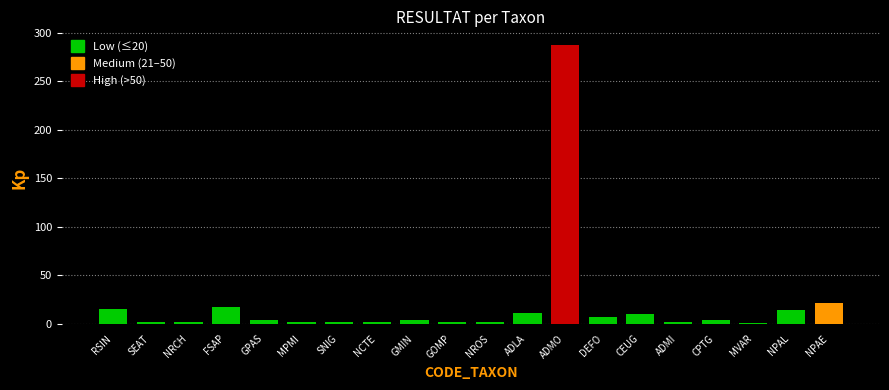

What is the difference between the second highest and minimum values?

20